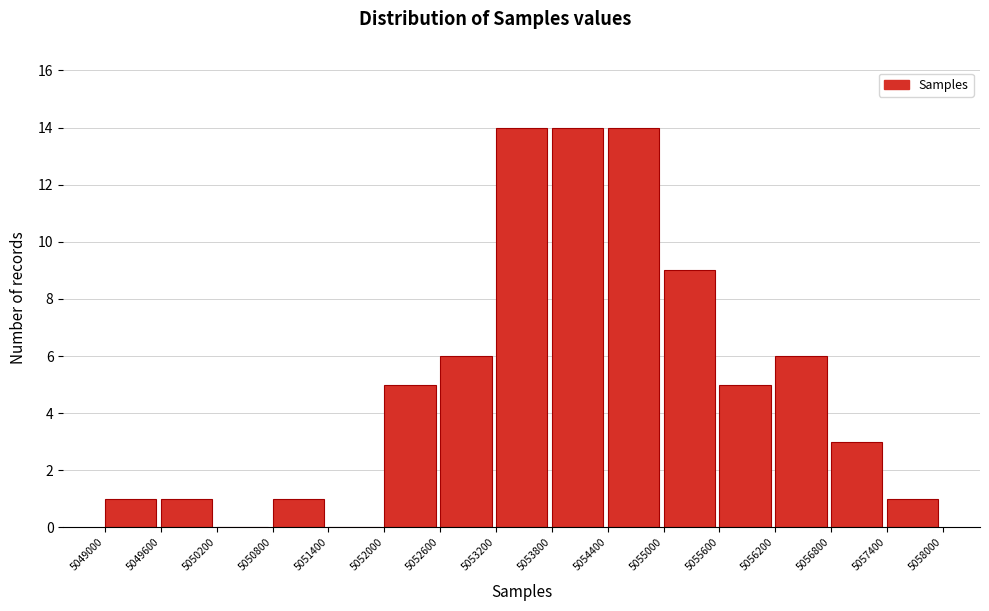

What is the height of the bar covering 5049600 to 5050200 on the x-axis? The values are not printed on the chart, so give them approximately, as read against the axis.

1